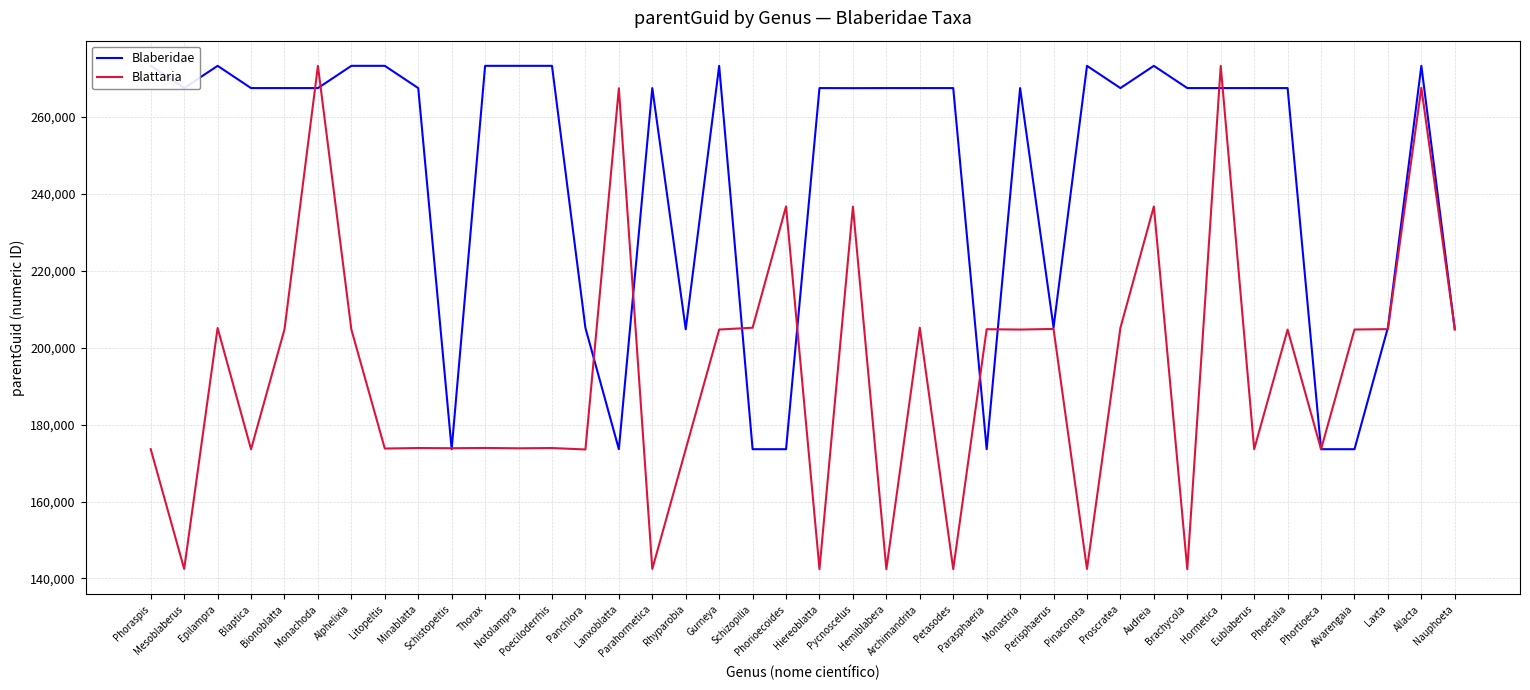

At which label is Blaberidae closest to 223465?

Perisphaerus